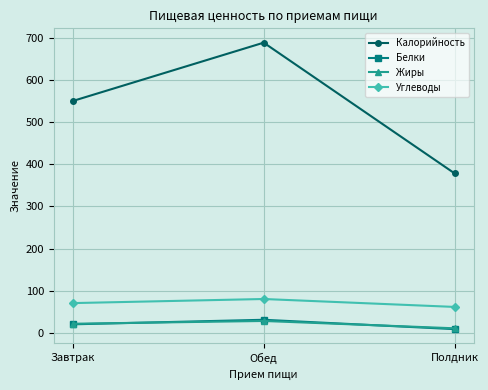

What is the difference between the Жиры values at Обед and Завтрак?

6.6